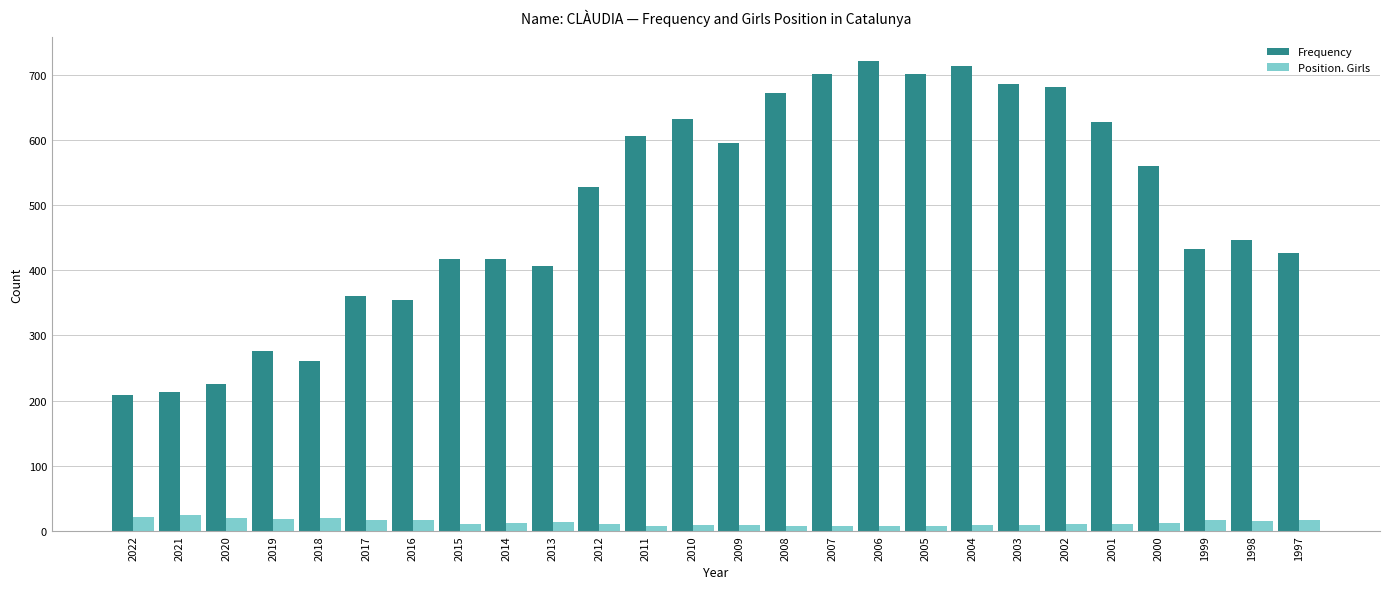

Rank the series at 2004 from lowest to highest value.

Position. Girls, Frequency